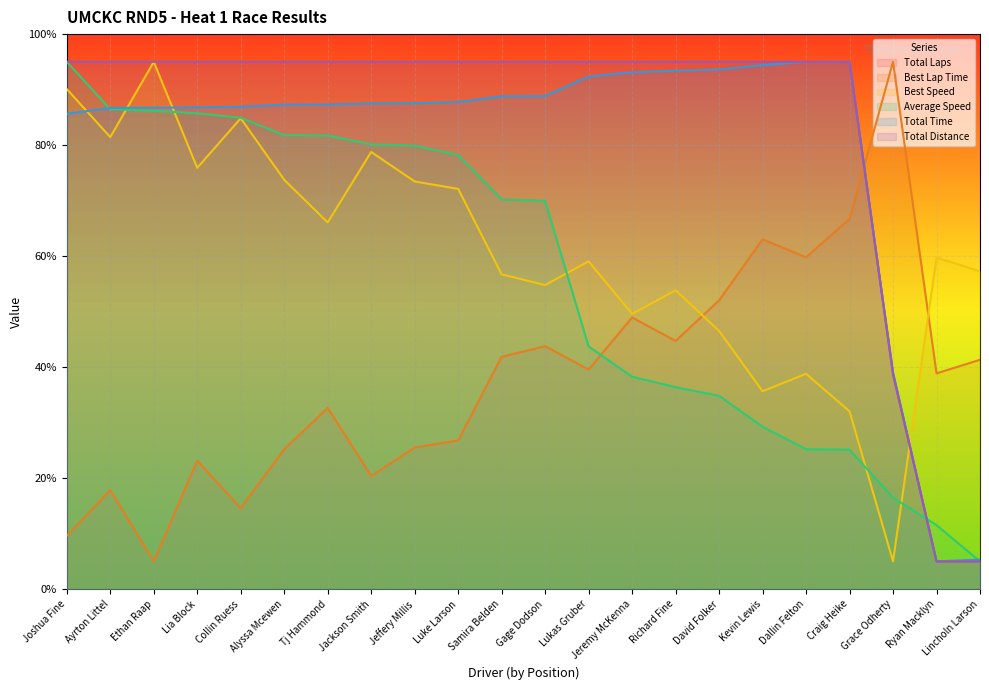

What are all the series names shown in the legend?

Total Laps, Best Lap Time, Best Speed, Average Speed, Total Time, Total Distance